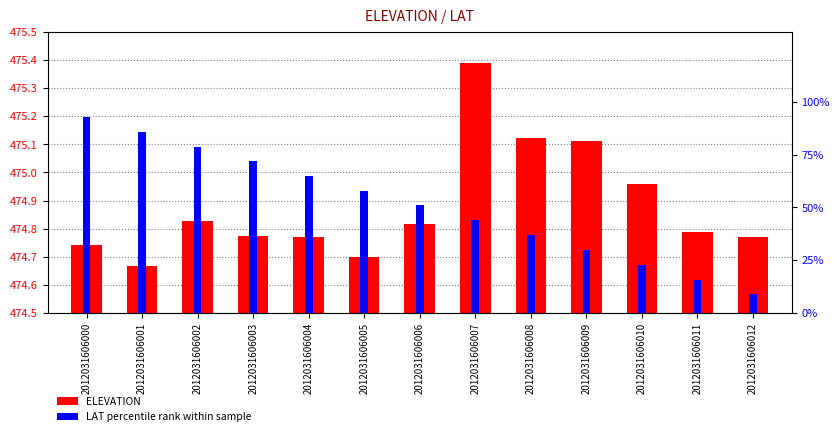

What is the value of the ELEVATION bar at the 2nd from the left?

0.2